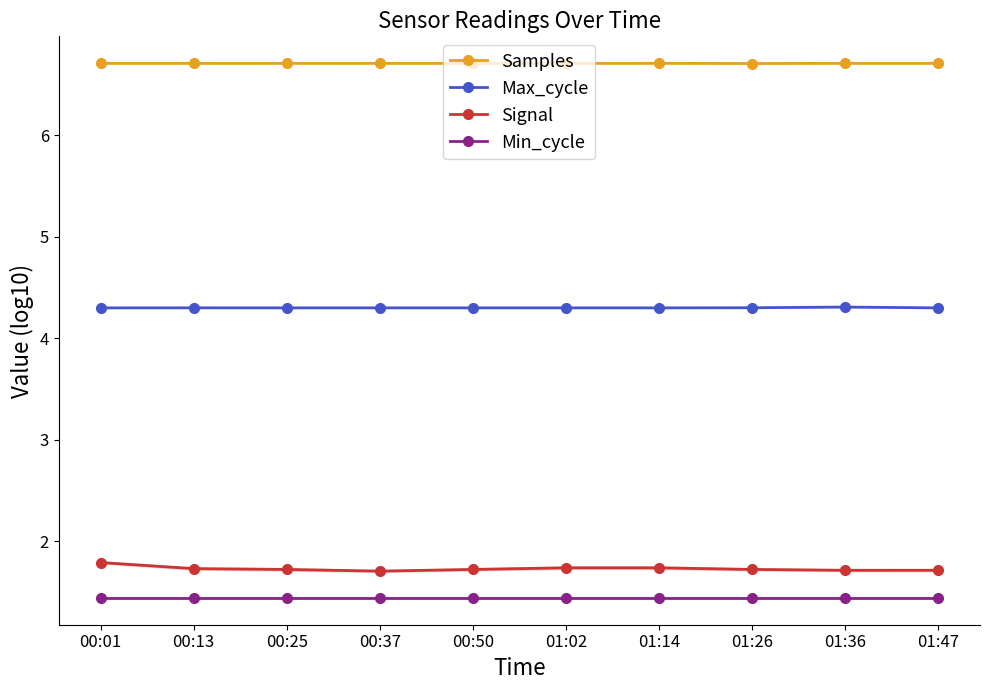

Reading right to left, list all the values displayed in this chart.

Samples: 6.7	6.7	6.7	6.7	6.7	6.7	6.7	6.7	6.7	6.7
Max_cycle: 4.3	4.3	4.3	4.3	4.3	4.3	4.3	4.3	4.3	4.3
Signal: 1.7	1.7	1.7	1.7	1.7	1.7	1.7	1.7	1.7	1.8
Min_cycle: 1.4	1.4	1.4	1.4	1.4	1.4	1.4	1.4	1.4	1.4